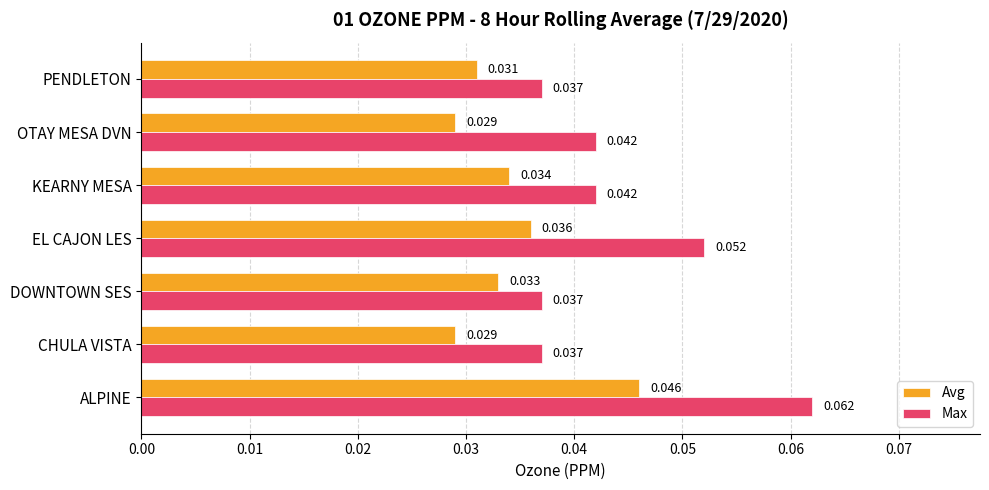

At which category is the sum across all series the highest?

ALPINE